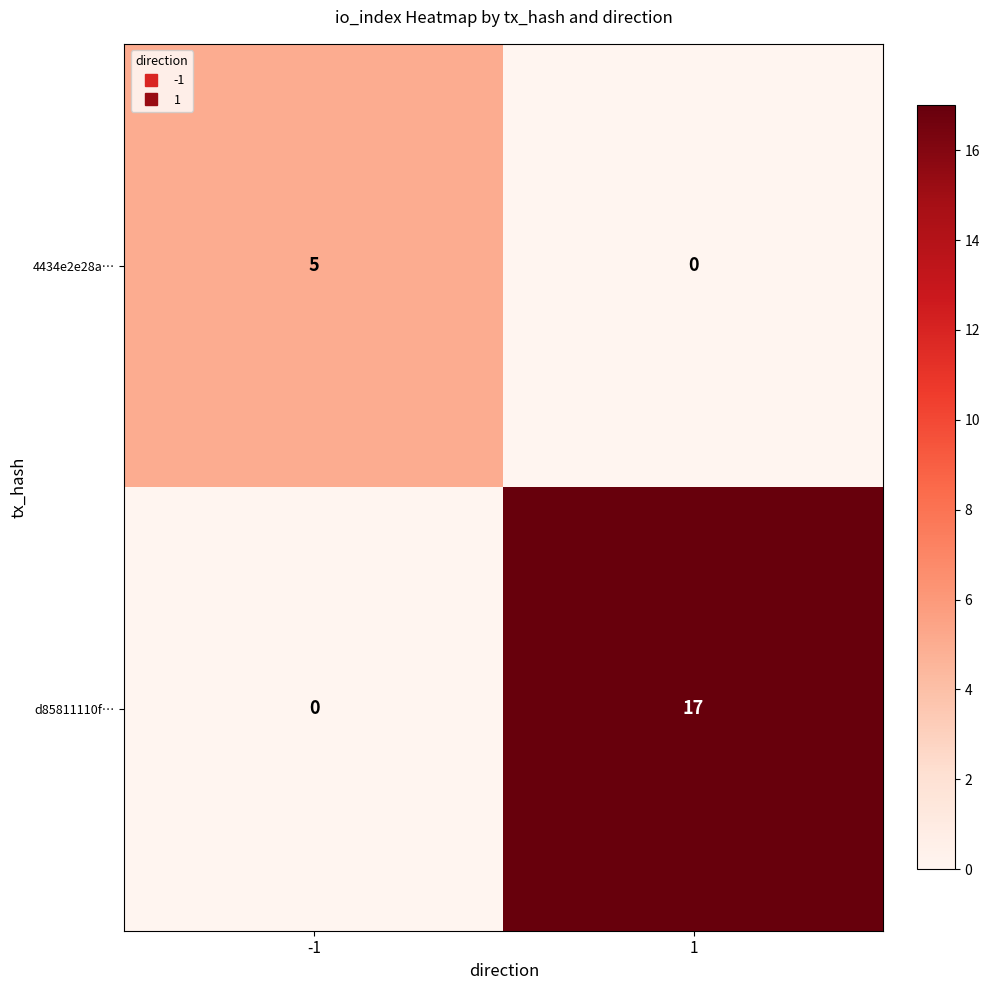

What is the sum of all 4434e2e28a… values?

5